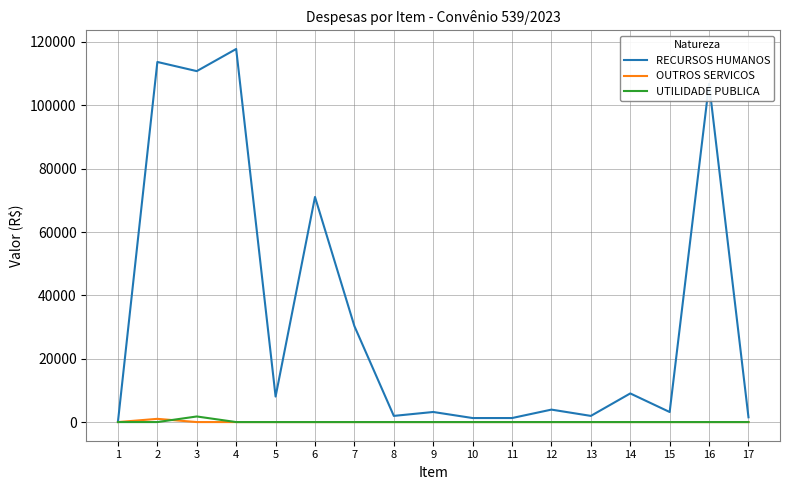

What is the sum of all OUTROS SERVICOS values?

1018.8